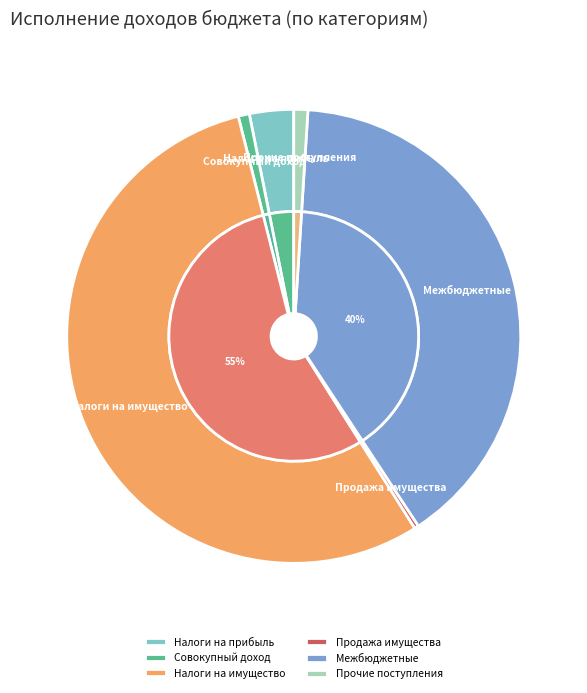

What percentage do НАЛОГИ НА ПРИБЫЛЬ, ДОХОДЫ and ДОХОДЫ ОТ ПРОДАЖИ ИМУЩЕСТВА together represent?

3.4%